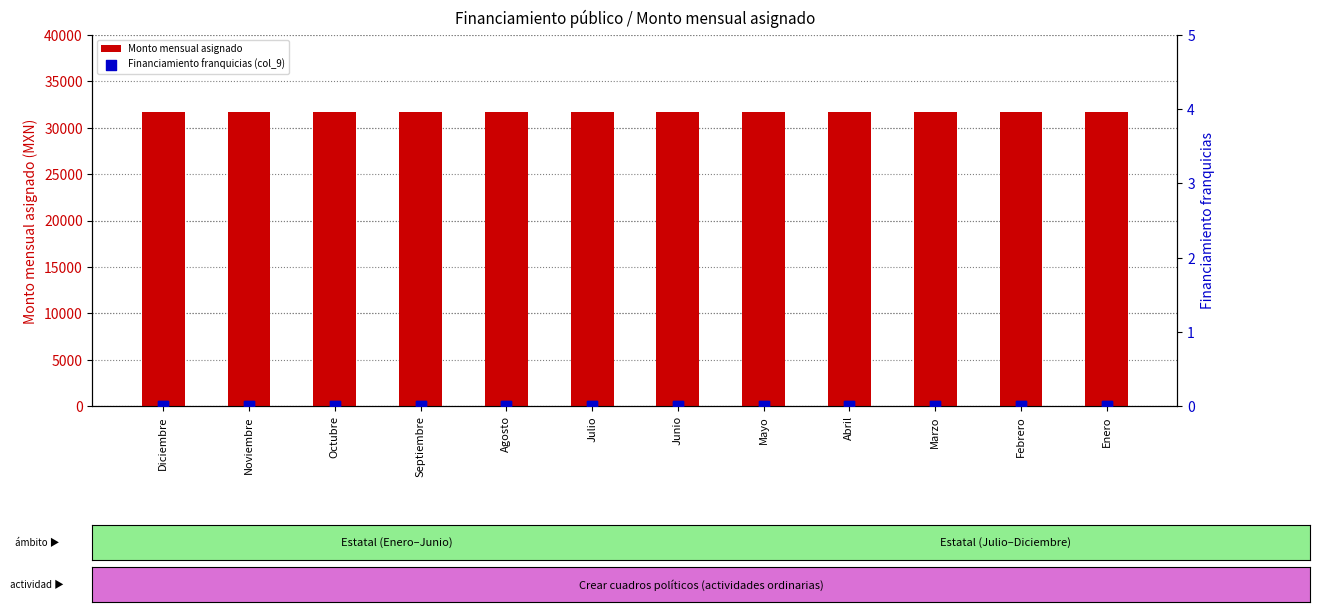

Which series contains the lowest Y value?

Financiamiento franquicias (col_9)